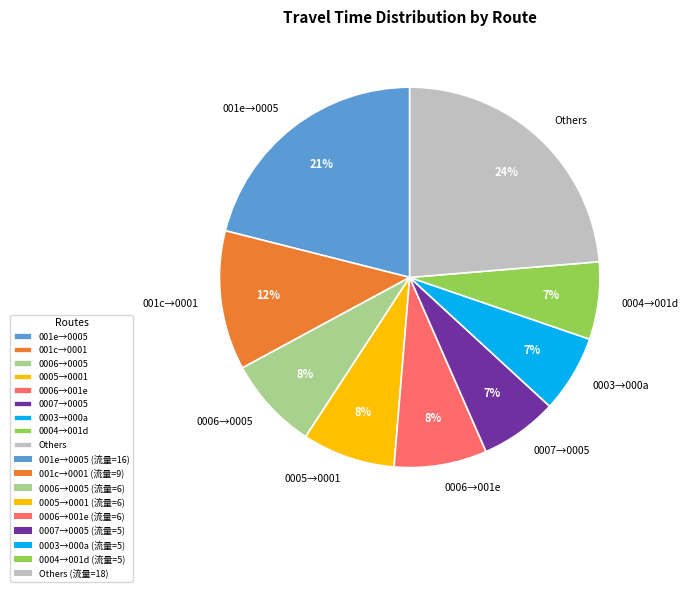

Is there a majority slice in this chart?

No